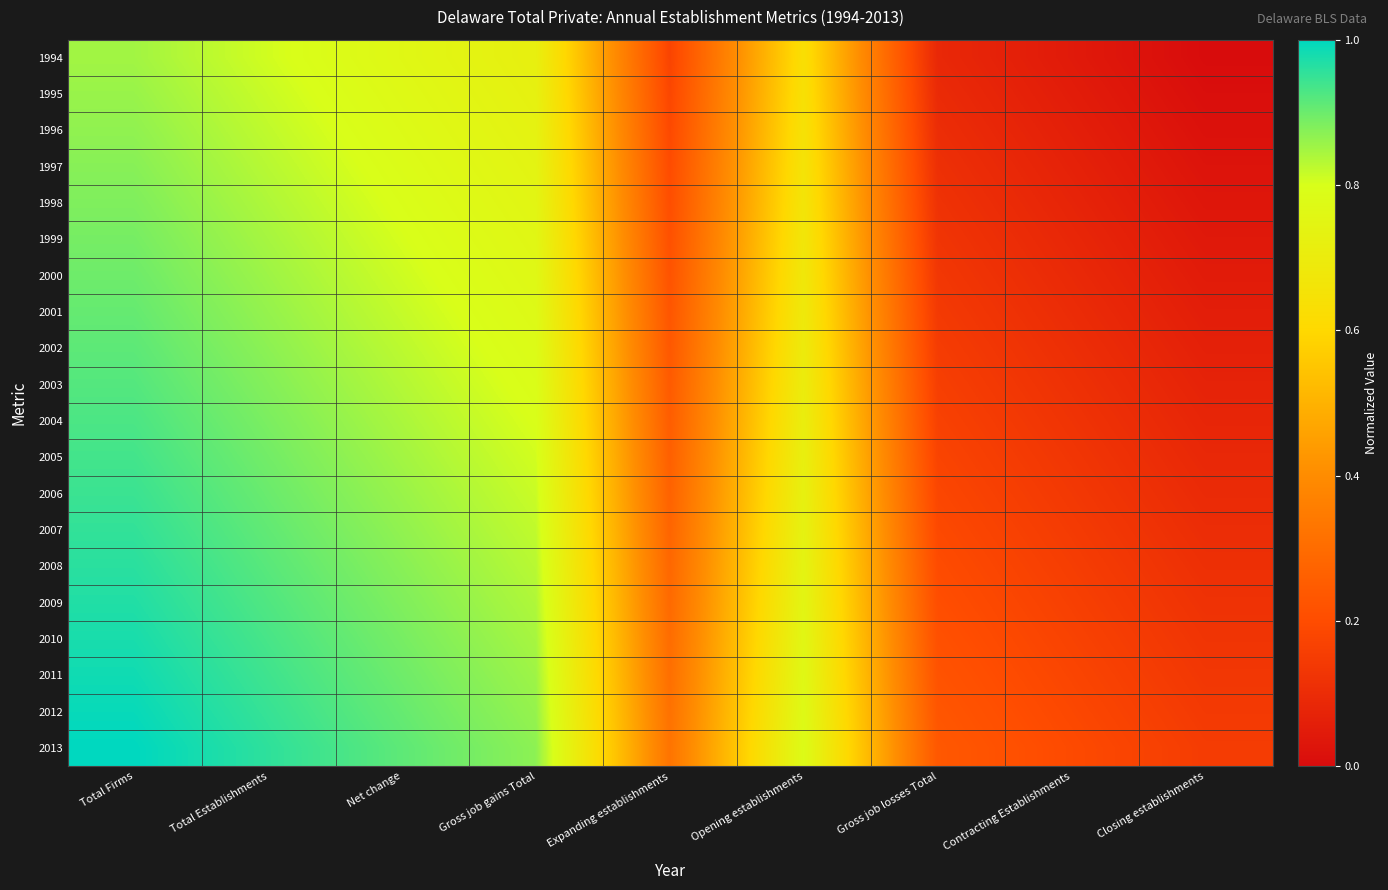

Reading right to left, extract all data points from this chart.

1994: Closing establishments=0.0	Contracting Establishments=0.0	Gross job losses Total=0.1	Opening establishments=0.6	Expanding establishments=0.2	Gross job gains Total=0.7	Net change=0.8	Total Establishments=0.8	Total Firms=0.8
1995: Closing establishments=0.0	Contracting Establishments=0.1	Gross job losses Total=0.1	Opening establishments=0.6	Expanding establishments=0.2	Gross job gains Total=0.7	Net change=0.8	Total Establishments=0.8	Total Firms=0.9
1996: Closing establishments=0.0	Contracting Establishments=0.1	Gross job losses Total=0.1	Opening establishments=0.6	Expanding establishments=0.2	Gross job gains Total=0.7	Net change=0.8	Total Establishments=0.8	Total Firms=0.9
1997: Closing establishments=0.0	Contracting Establishments=0.1	Gross job losses Total=0.1	Opening establishments=0.7	Expanding establishments=0.2	Gross job gains Total=0.7	Net change=0.8	Total Establishments=0.8	Total Firms=0.9
1998: Closing establishments=0.0	Contracting Establishments=0.1	Gross job losses Total=0.1	Opening establishments=0.7	Expanding establishments=0.2	Gross job gains Total=0.8	Net change=0.8	Total Establishments=0.8	Total Firms=0.9
1999: Closing establishments=0.0	Contracting Establishments=0.1	Gross job losses Total=0.1	Opening establishments=0.7	Expanding establishments=0.2	Gross job gains Total=0.8	Net change=0.8	Total Establishments=0.8	Total Firms=0.9
2000: Closing establishments=0.0	Contracting Establishments=0.1	Gross job losses Total=0.1	Opening establishments=0.7	Expanding establishments=0.2	Gross job gains Total=0.8	Net change=0.8	Total Establishments=0.9	Total Firms=0.9
2001: Closing establishments=0.1	Contracting Establishments=0.1	Gross job losses Total=0.1	Opening establishments=0.7	Expanding establishments=0.2	Gross job gains Total=0.8	Net change=0.8	Total Establishments=0.9	Total Firms=0.9
2002: Closing establishments=0.1	Contracting Establishments=0.1	Gross job losses Total=0.2	Opening establishments=0.7	Expanding establishments=0.2	Gross job gains Total=0.8	Net change=0.8	Total Establishments=0.9	Total Firms=0.9
2003: Closing establishments=0.1	Contracting Establishments=0.1	Gross job losses Total=0.2	Opening establishments=0.7	Expanding establishments=0.2	Gross job gains Total=0.8	Net change=0.8	Total Establishments=0.9	Total Firms=0.9
2004: Closing establishments=0.1	Contracting Establishments=0.1	Gross job losses Total=0.2	Opening establishments=0.7	Expanding establishments=0.3	Gross job gains Total=0.8	Net change=0.8	Total Establishments=0.9	Total Firms=0.9
2005: Closing establishments=0.1	Contracting Establishments=0.1	Gross job losses Total=0.2	Opening establishments=0.7	Expanding establishments=0.3	Gross job gains Total=0.8	Net change=0.8	Total Establishments=0.9	Total Firms=0.9
2006: Closing establishments=0.1	Contracting Establishments=0.1	Gross job losses Total=0.2	Opening establishments=0.7	Expanding establishments=0.3	Gross job gains Total=0.8	Net change=0.9	Total Establishments=0.9	Total Firms=0.9
2007: Closing establishments=0.1	Contracting Establishments=0.1	Gross job losses Total=0.2	Opening establishments=0.7	Expanding establishments=0.3	Gross job gains Total=0.8	Net change=0.9	Total Establishments=0.9	Total Firms=1.0
2008: Closing establishments=0.1	Contracting Establishments=0.2	Gross job losses Total=0.2	Opening establishments=0.7	Expanding establishments=0.3	Gross job gains Total=0.8	Net change=0.9	Total Establishments=0.9	Total Firms=1.0
2009: Closing establishments=0.1	Contracting Establishments=0.2	Gross job losses Total=0.2	Opening establishments=0.7	Expanding establishments=0.3	Gross job gains Total=0.8	Net change=0.9	Total Establishments=0.9	Total Firms=1.0
2010: Closing establishments=0.1	Contracting Establishments=0.2	Gross job losses Total=0.2	Opening establishments=0.8	Expanding establishments=0.3	Gross job gains Total=0.8	Net change=0.9	Total Establishments=0.9	Total Firms=1.0
2011: Closing establishments=0.1	Contracting Establishments=0.2	Gross job losses Total=0.2	Opening establishments=0.8	Expanding establishments=0.3	Gross job gains Total=0.9	Net change=0.9	Total Establishments=0.9	Total Firms=1.0
2012: Closing establishments=0.1	Contracting Establishments=0.2	Gross job losses Total=0.2	Opening establishments=0.8	Expanding establishments=0.3	Gross job gains Total=0.9	Net change=0.9	Total Establishments=0.9	Total Firms=1.0
2013: Closing establishments=0.1	Contracting Establishments=0.2	Gross job losses Total=0.2	Opening establishments=0.8	Expanding establishments=0.3	Gross job gains Total=0.9	Net change=0.9	Total Establishments=1.0	Total Firms=1.0